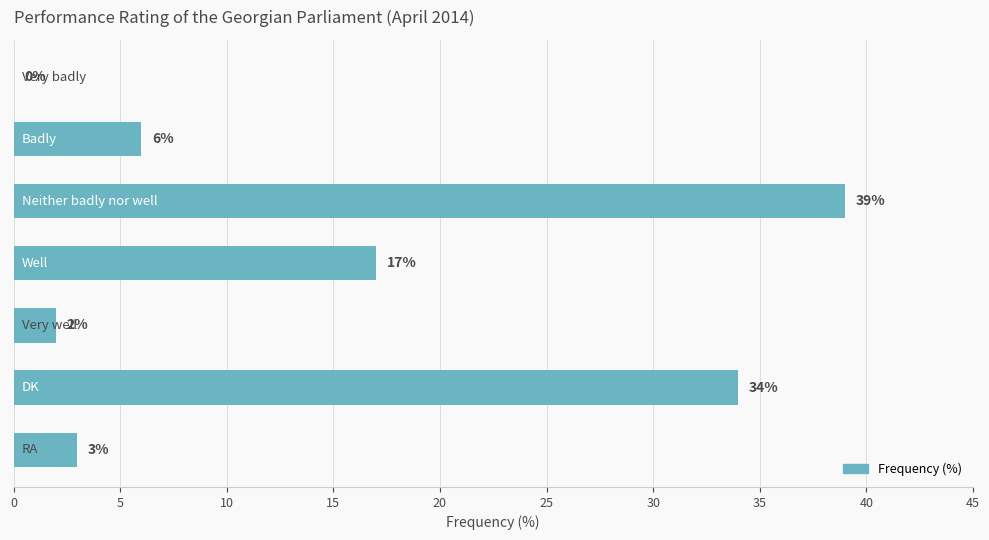

How many series are shown in this chart?

1